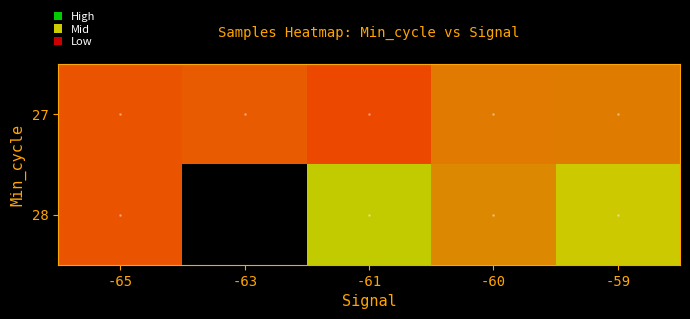

At which category is the sum across all series the highest?

-65